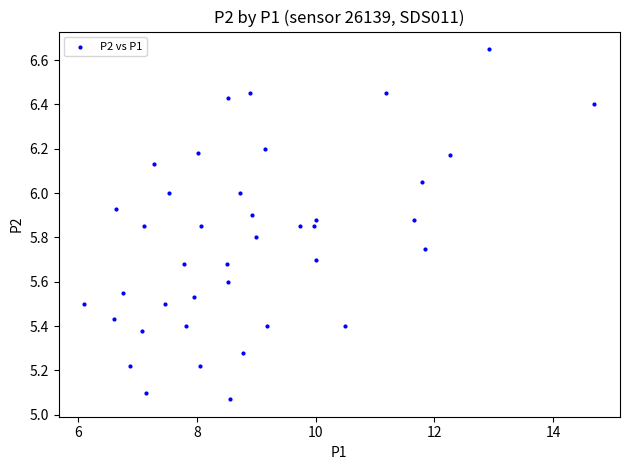

What is the range of X values (max minus min)?

8.6